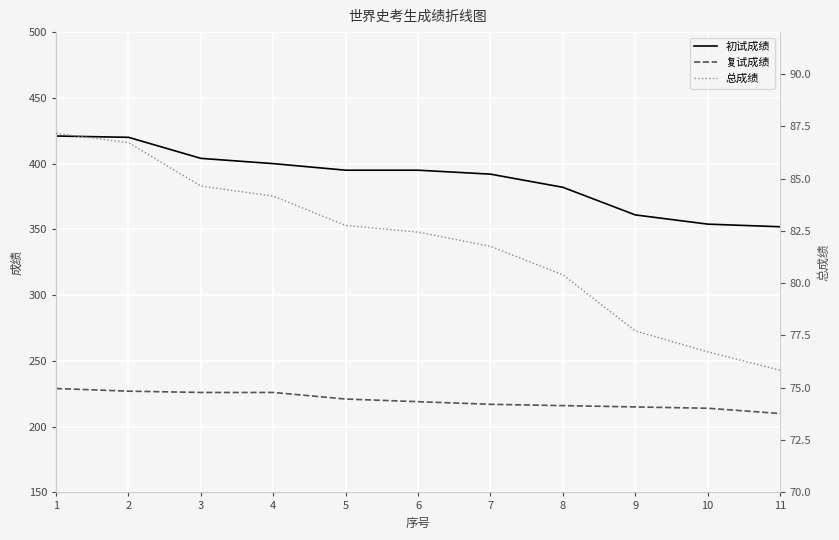

What is the difference between the highest and lowest values at 10?

277.3